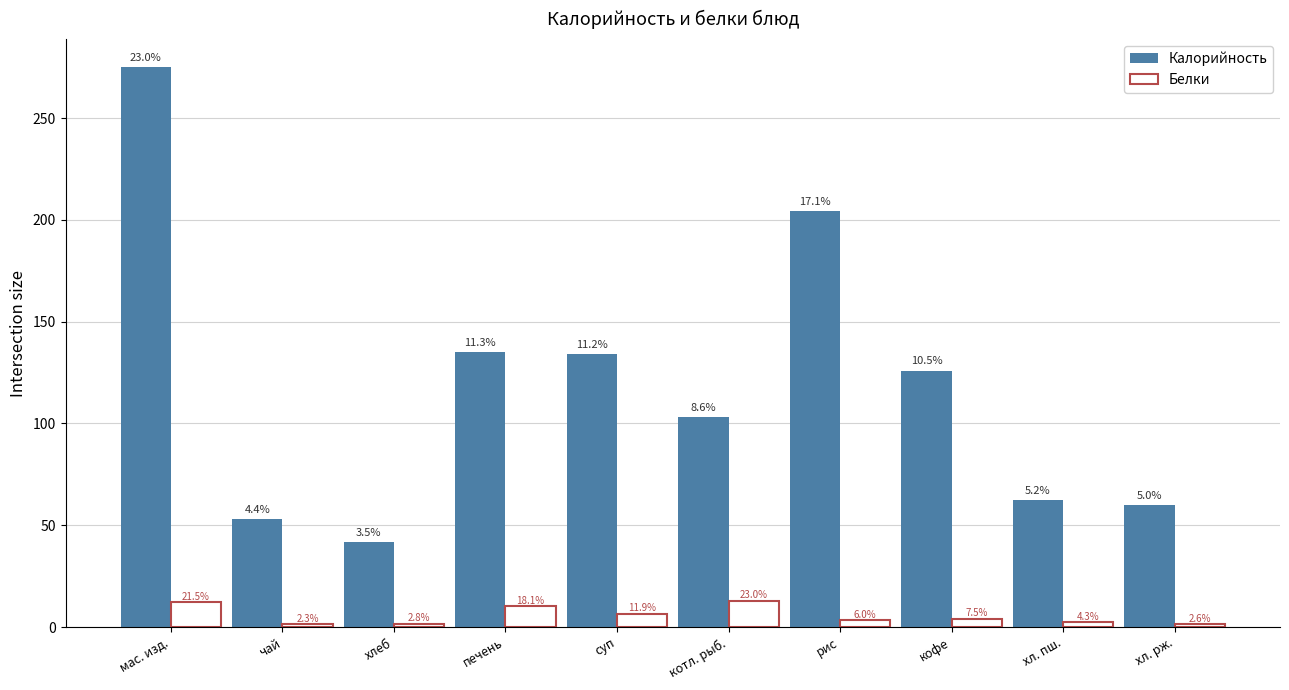

At суп, list the series in order from smallest to largest.

Белки, Калорийность